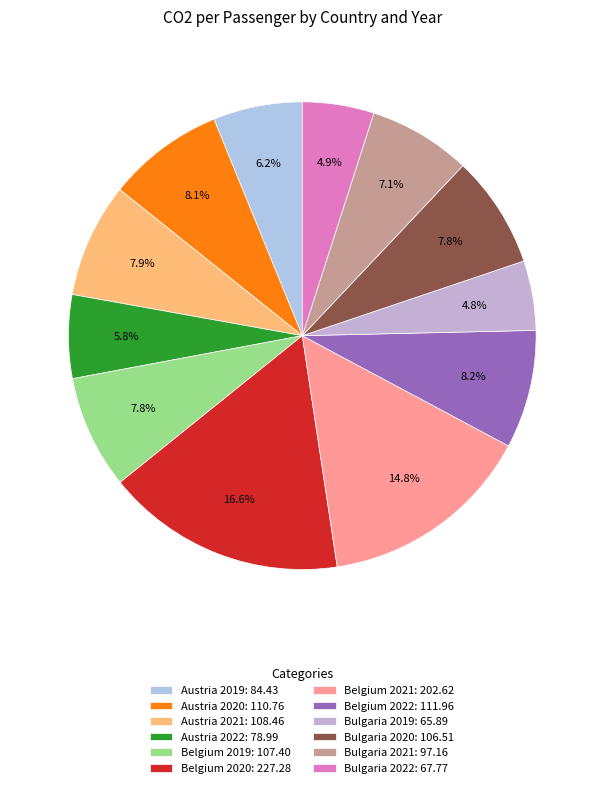

Is it true that Belgium 2022 is 2% of the pie?

False